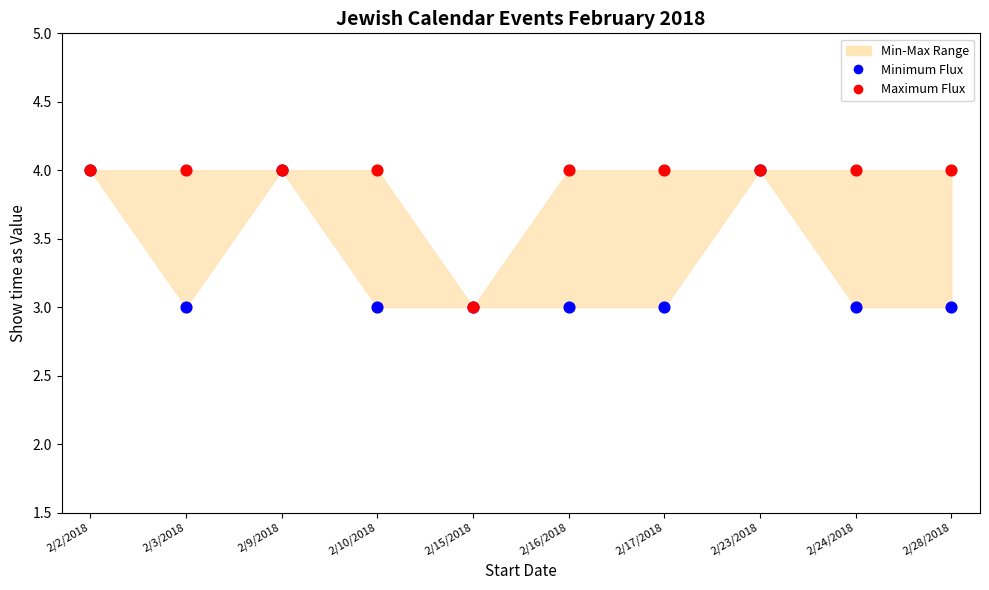

Which series contains the highest Y value?

Minimum Flux